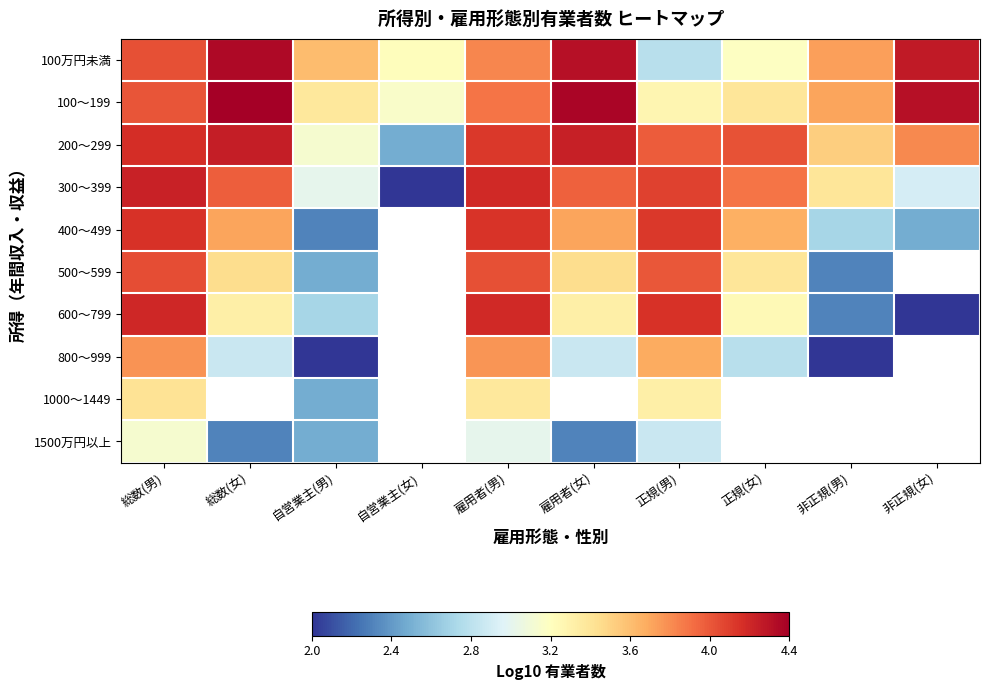

The 200～299 series shows 1.2 at 非正規(女). True or false?

False